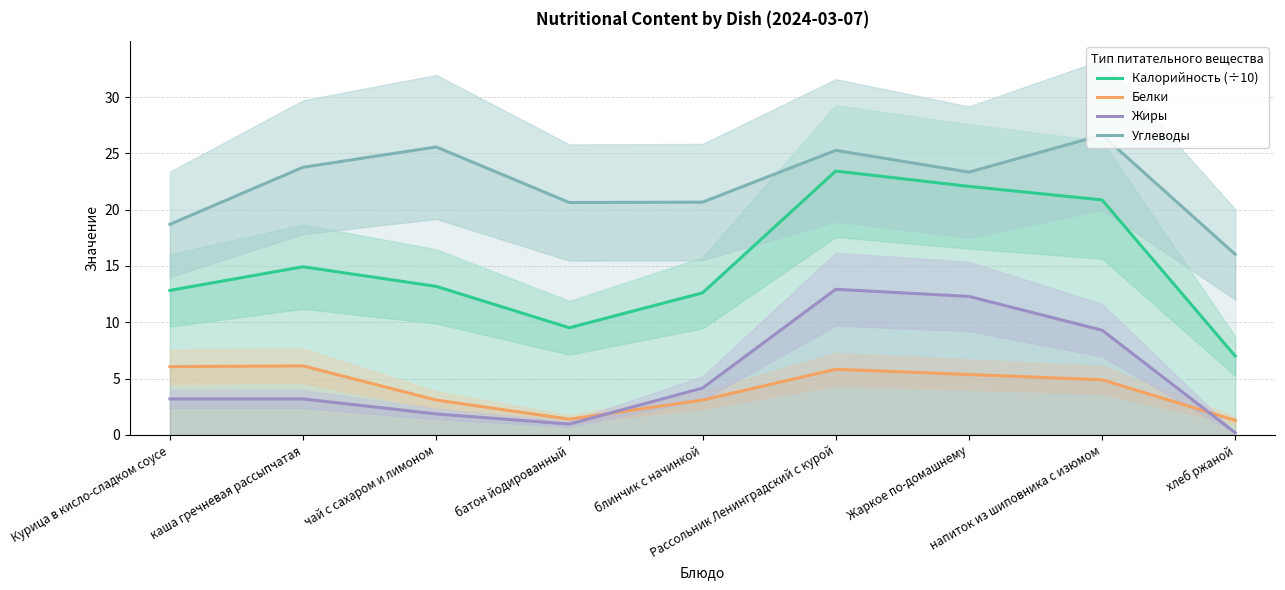

Which has a higher value, чай с сахаром и лимоном or Жаркое по-домашнему?

Жаркое по-домашнему